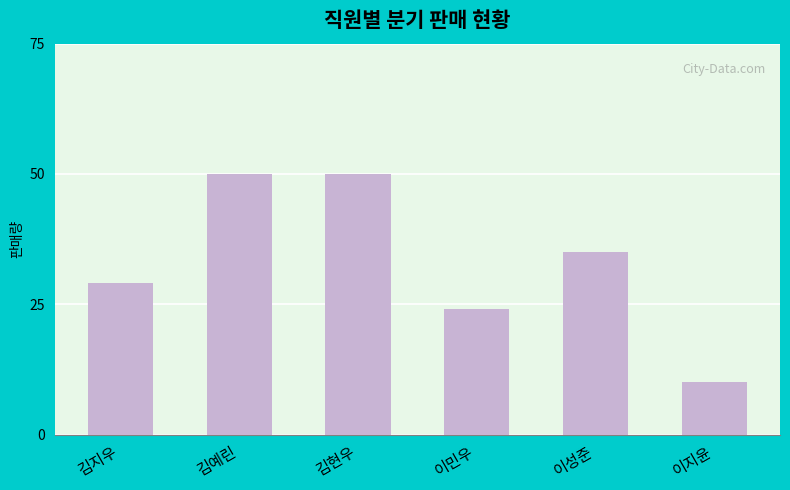

Approximately how many times larger is the value at 김현우 compared to 이성준?

1.4